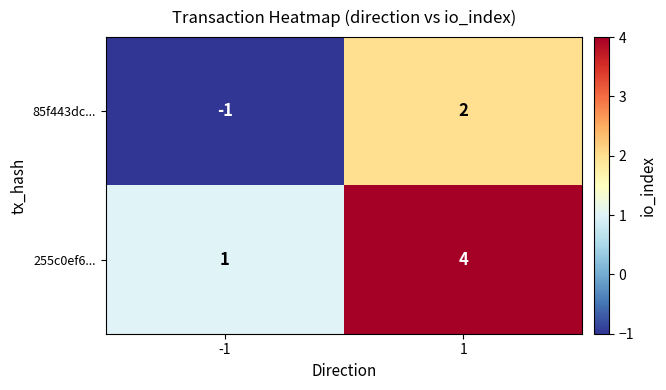

Which series has the largest total across all categories?

255c0ef6...